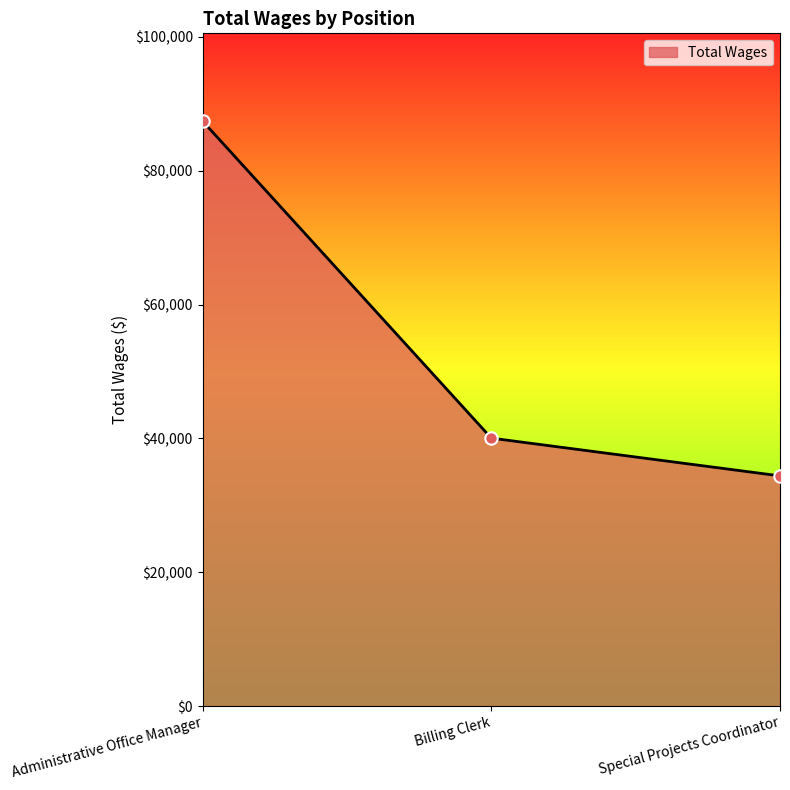

What is the change in value from Billing Clerk to Special Projects Coordinator?

-5641